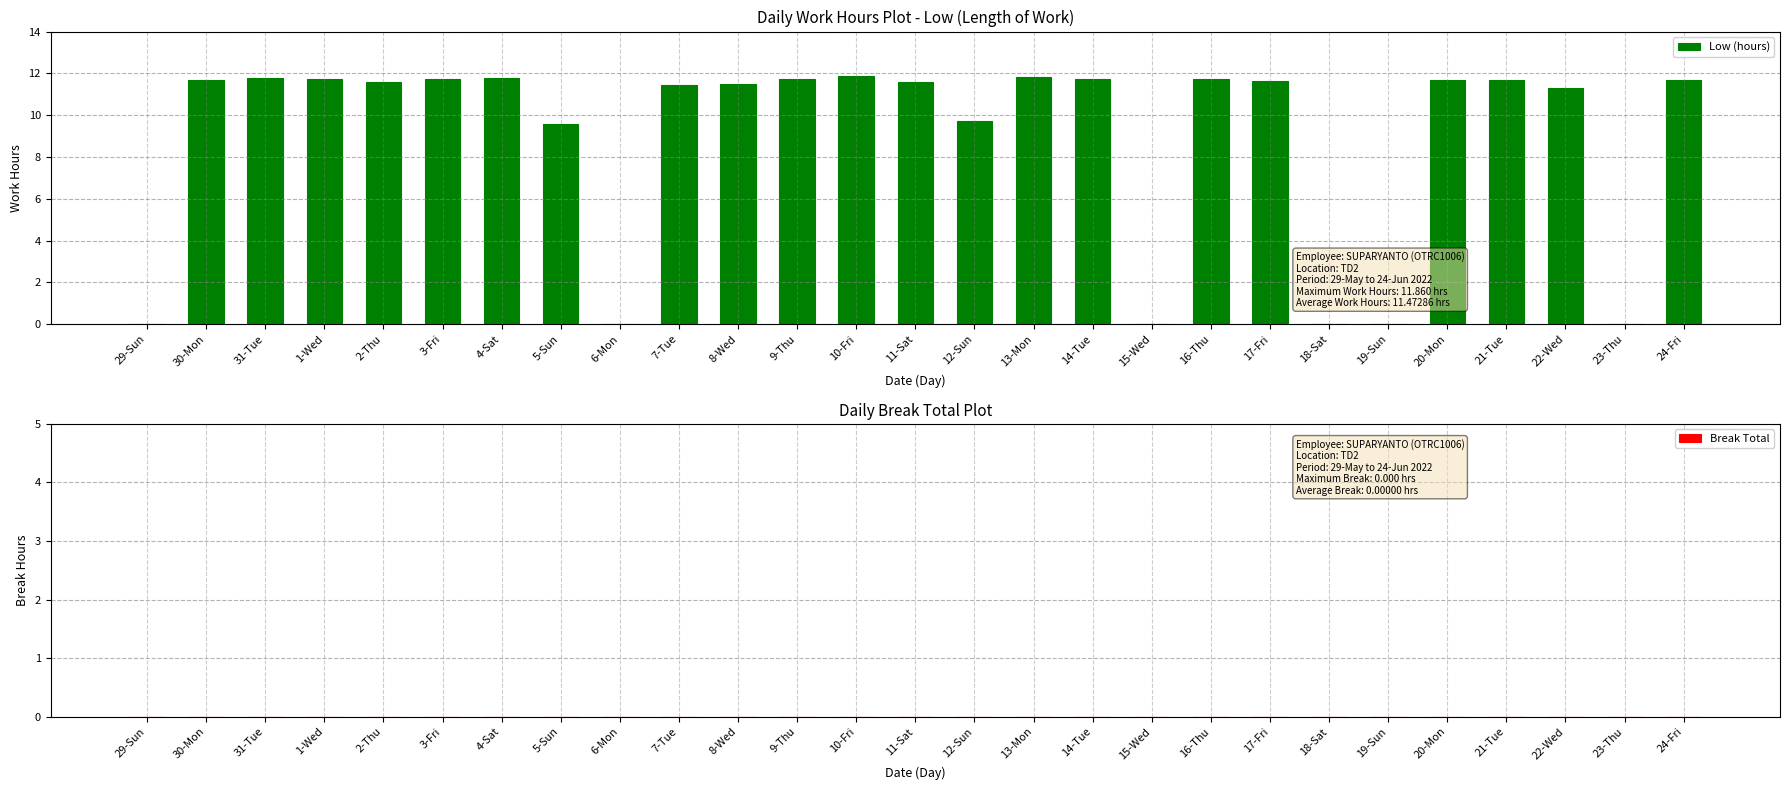

The chart shows a value of 11.8 at 16-Thu. True or false?

True